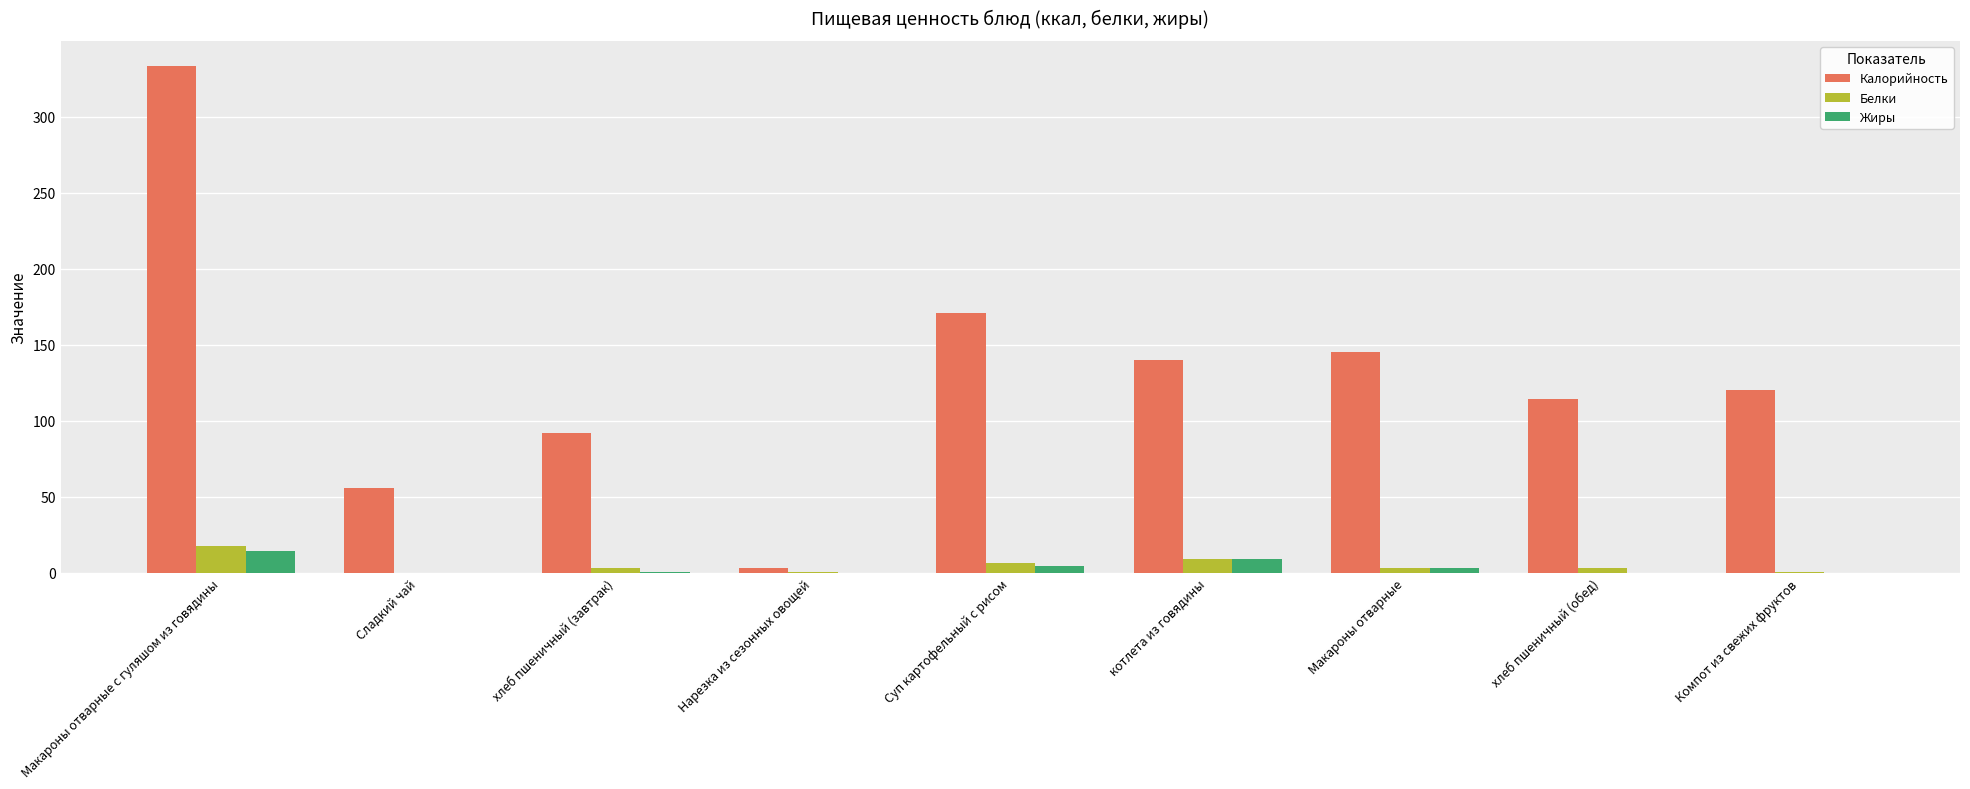

At which category is the sum across all series the highest?

Макароны отварные с гуляшом из говядины